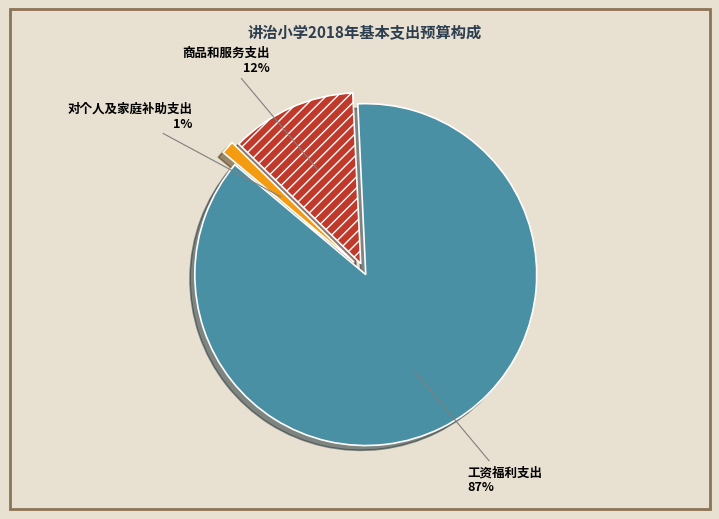

Which category has the biggest portion of the pie?

工资福利支出